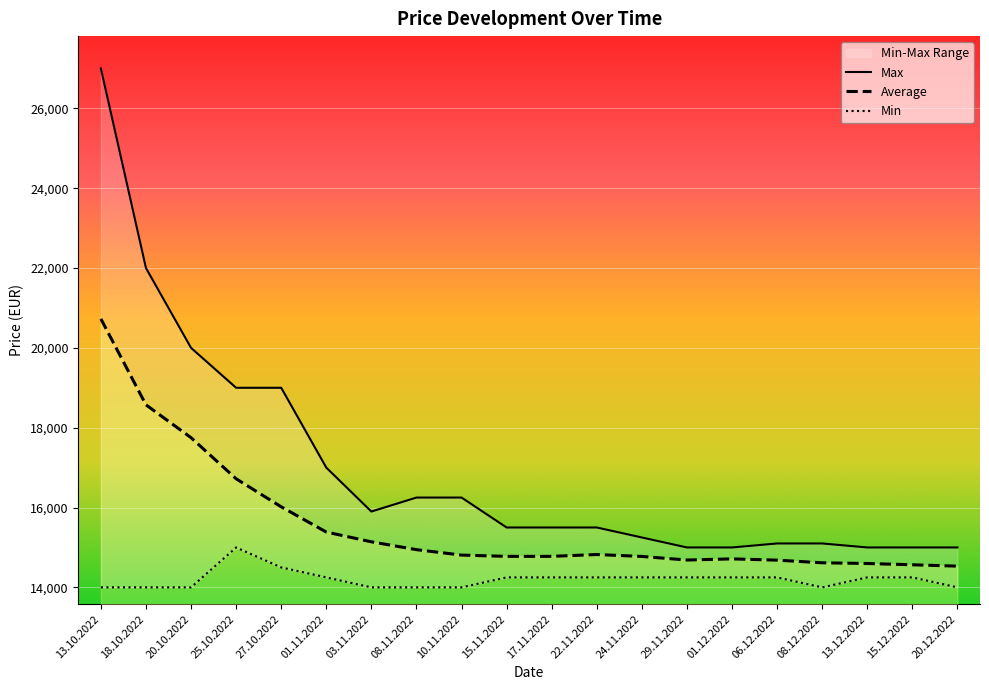

What is the smallest value displayed?

14000